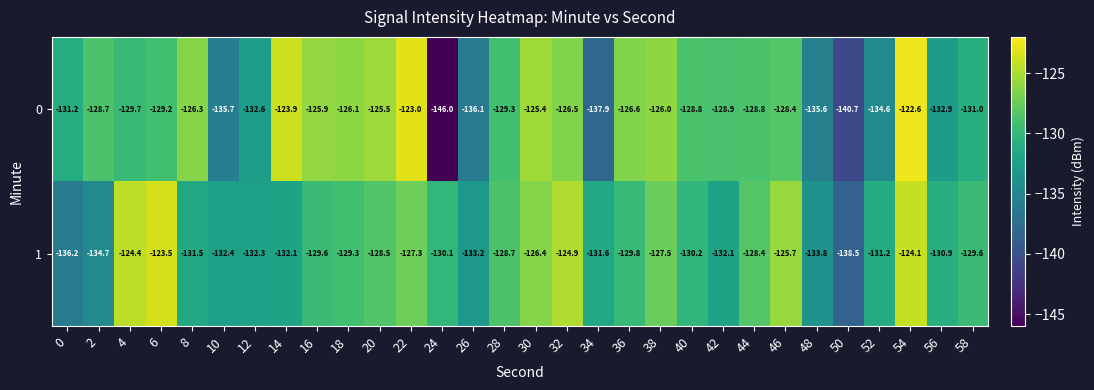

What is the difference between the maximum and second lowest values in the 1 series?

12.7